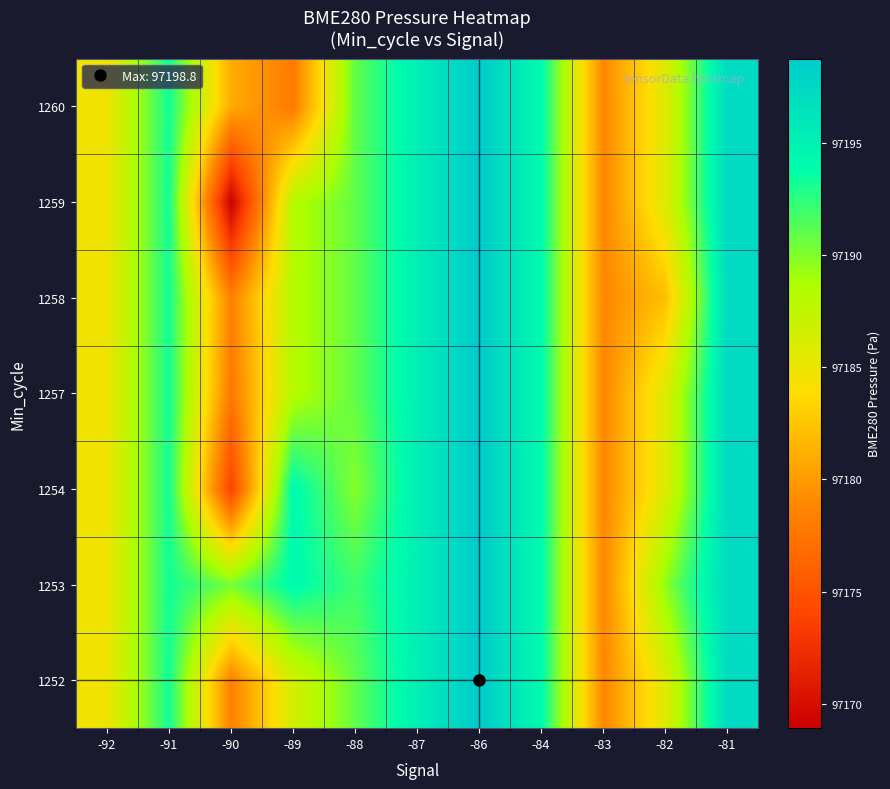

At which category does the chart reach its peak across all series?

-86